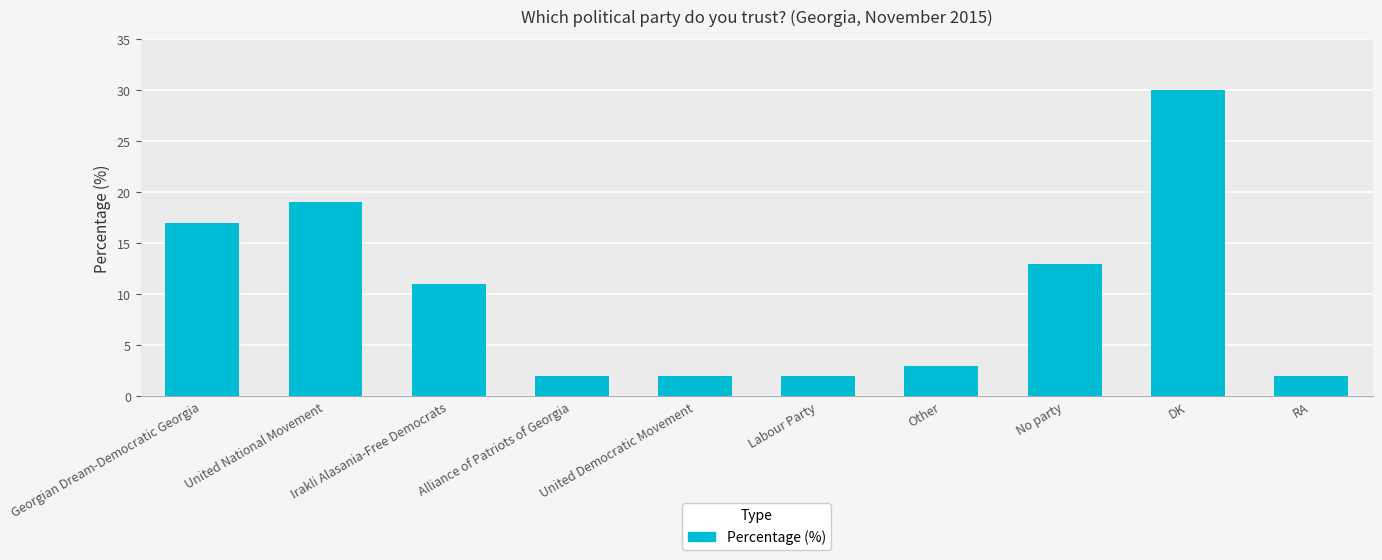

Reading left to right, what are all the values shown in this chart?

Georgian Dream-Democratic Georgia=17	United National Movement=19	Irakli Alasania-Free Democrats=11	Alliance of Patriots of Georgia=2	United Democratic Movement=2	Labour Party=2	Other=3	No party=13	DK=30	RA=2